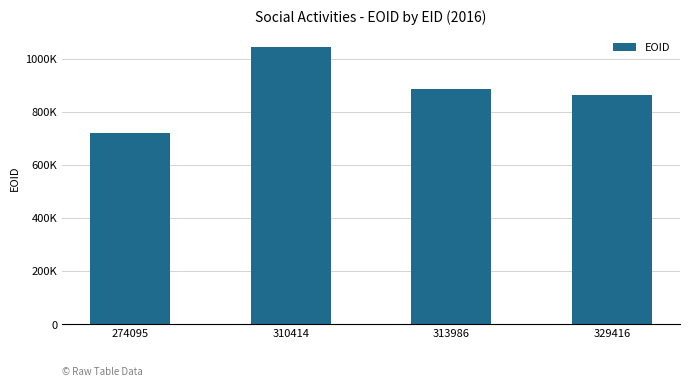

The value at 310414 is 1045294. True or false?

True